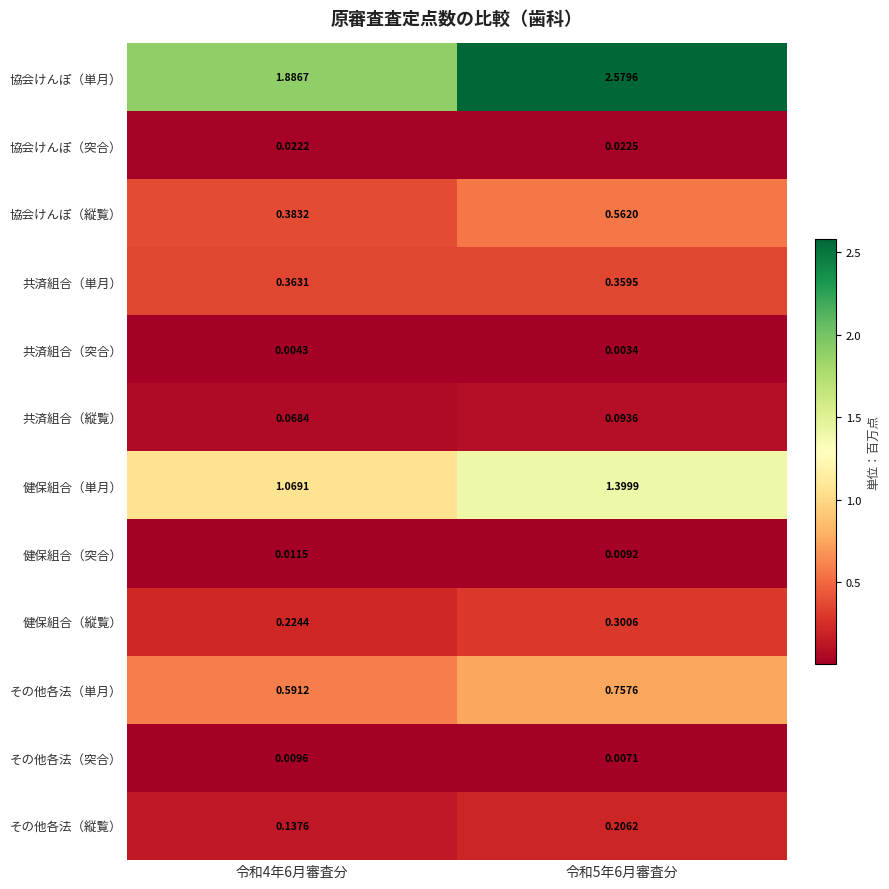

Which series has the widest spread of values?

協会けんぽ（単月）